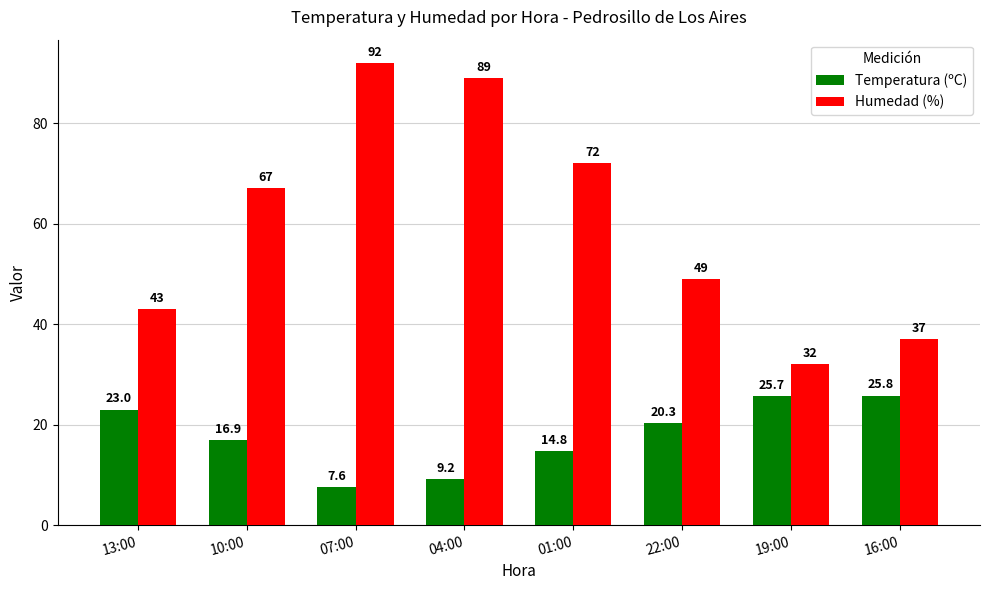

What value does the Temperatura (ºC) series have at 22:00?

20.3